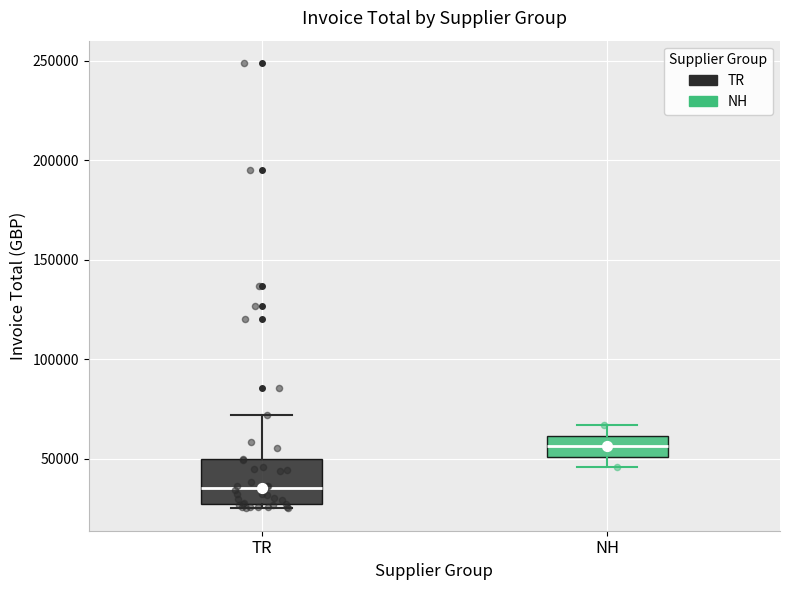

Reading left to right, transcribe this box plot: for each box, give where its median line is, the range the box spans, and where its two whiskers end, as read against the y-axis. The values are not printed on the chart, so give them approximately, as read against the axis.

TR: median 35000, box 25000 to 50000, whiskers 25000 (just below the box's lower edge) to 70000
NH: median 55000, box 50000 to 60000, whiskers 45000 to 65000